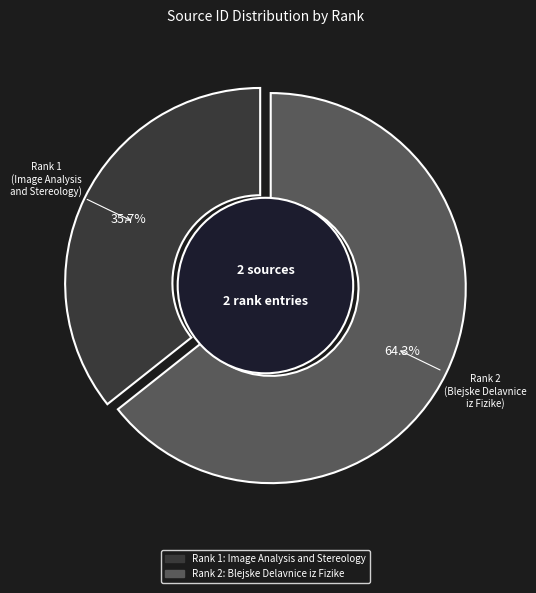

How many slices are in this pie chart?

2